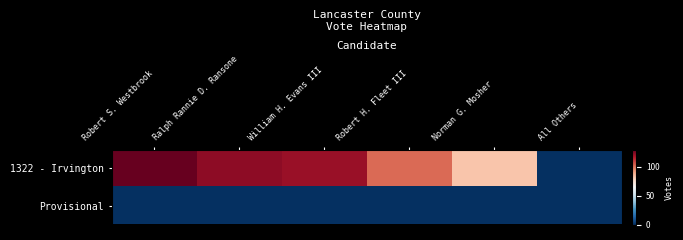

Which series changed the most between Robert S. Westbrook and Ralph Rannie D. Ransone?

1322 - Irvington